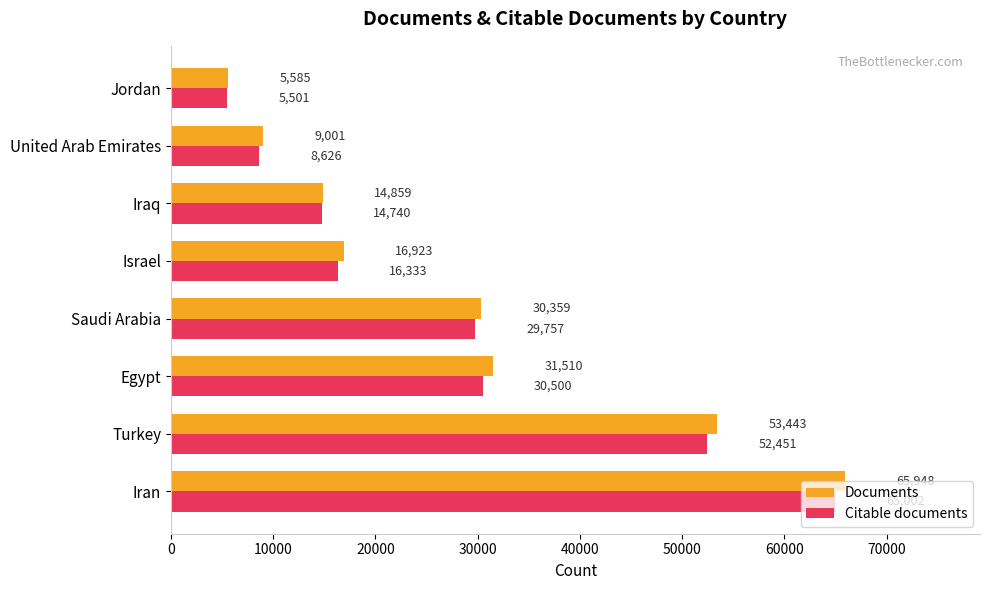

What is the sum of all Citable documents values?

222910